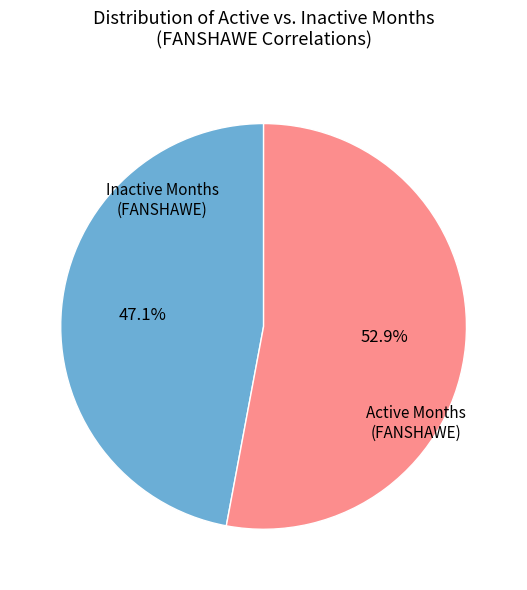

Count the number of slices in the pie.

2